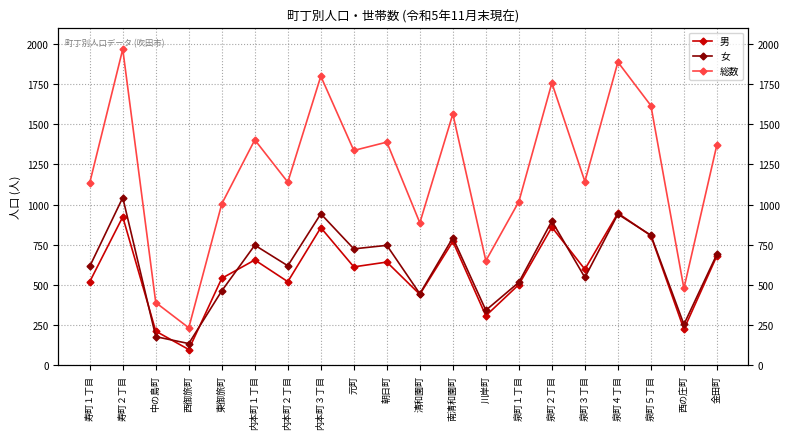

True or false: 男 and 総数 intersect in this chart.

False